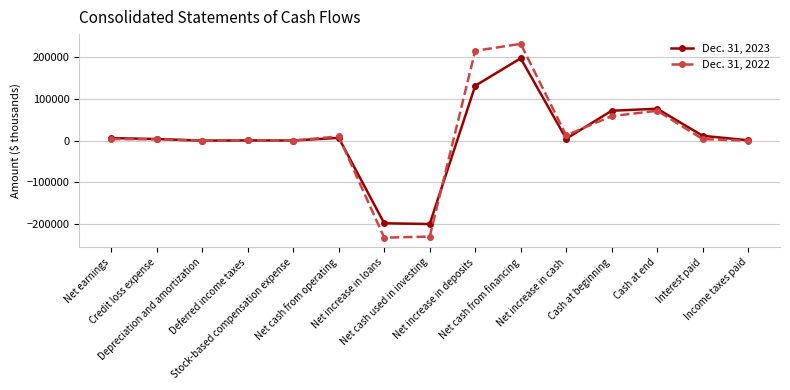

What is the value of the Dec. 31, 2023 point at the 7th from the left?

-197853